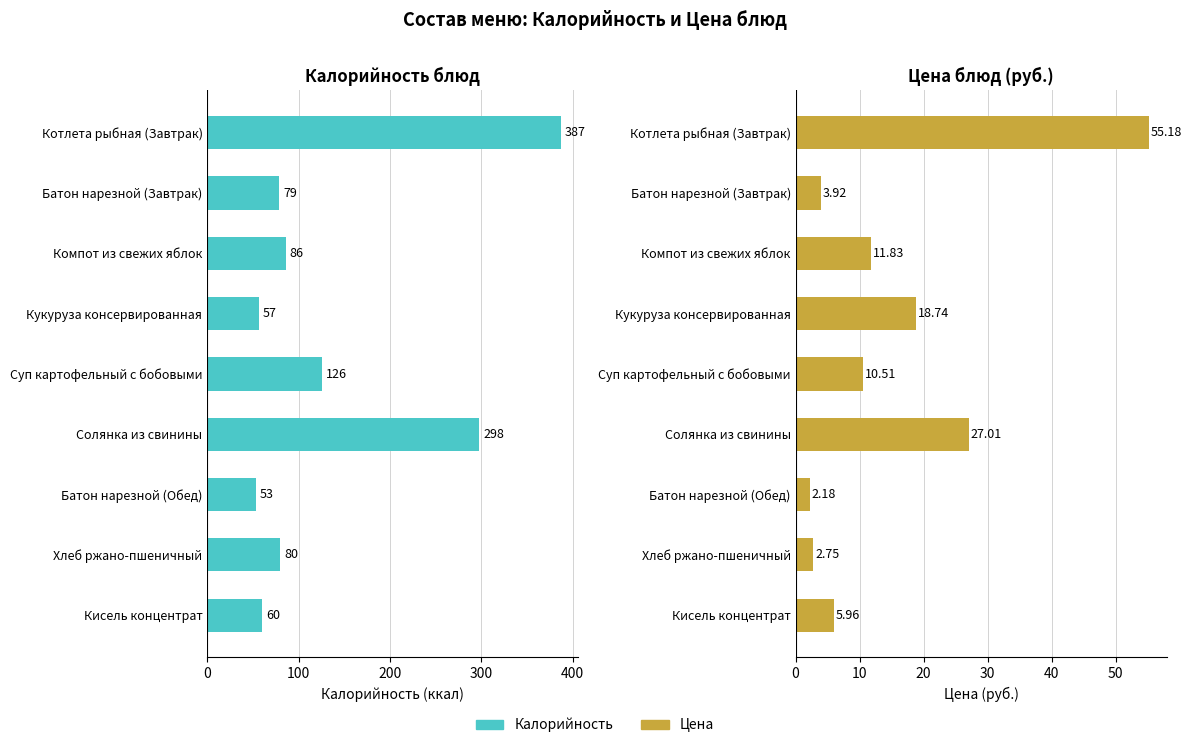

Between 500 and 7, which series saw the biggest shift?

Калорийность